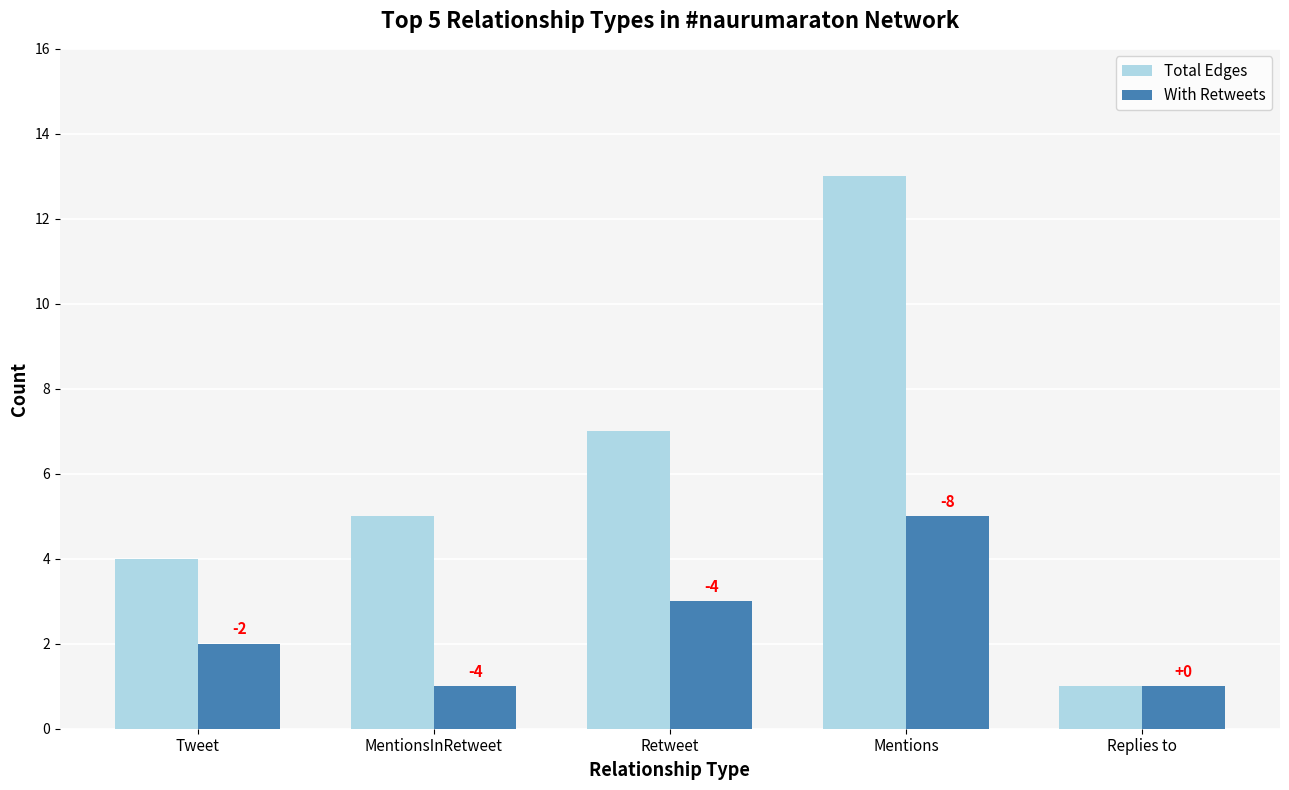

Which series has the largest total across all categories?

Total Edges